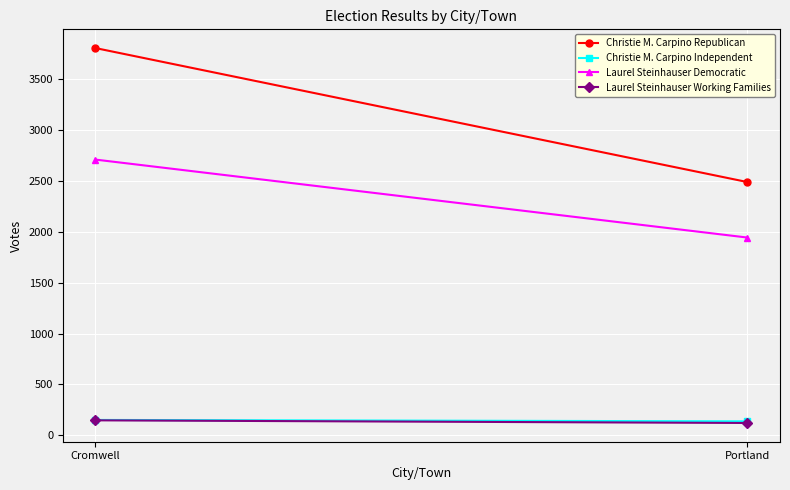

At which label does Laurel Steinhauser Working Families reach its peak?

Cromwell